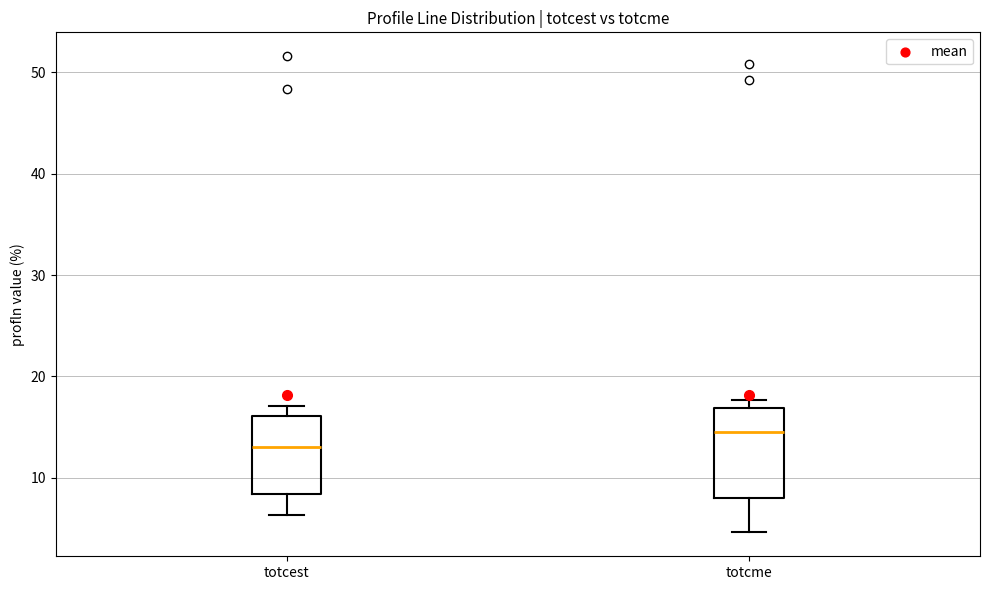

Where is the upper edge of the box for totcme on the y-axis? The values are not printed on the chart, so give them approximately, as read against the axis.

17